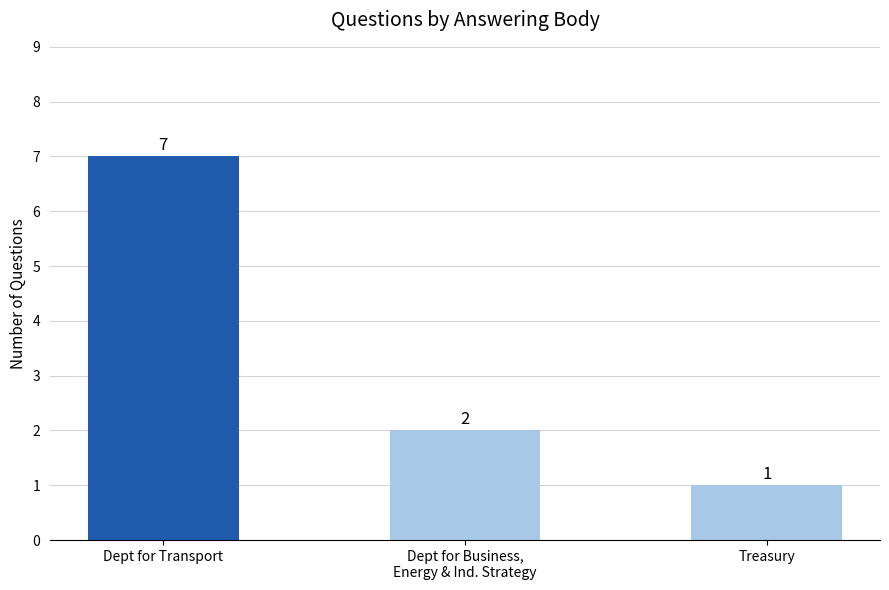

What position from the left is Treasury?

3